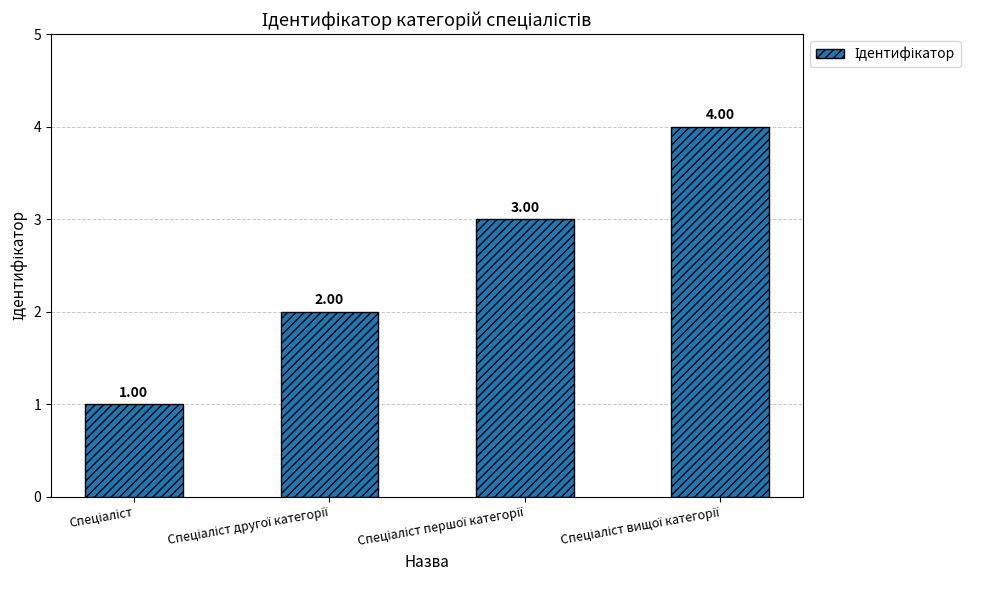

What is the sum of all values?

10